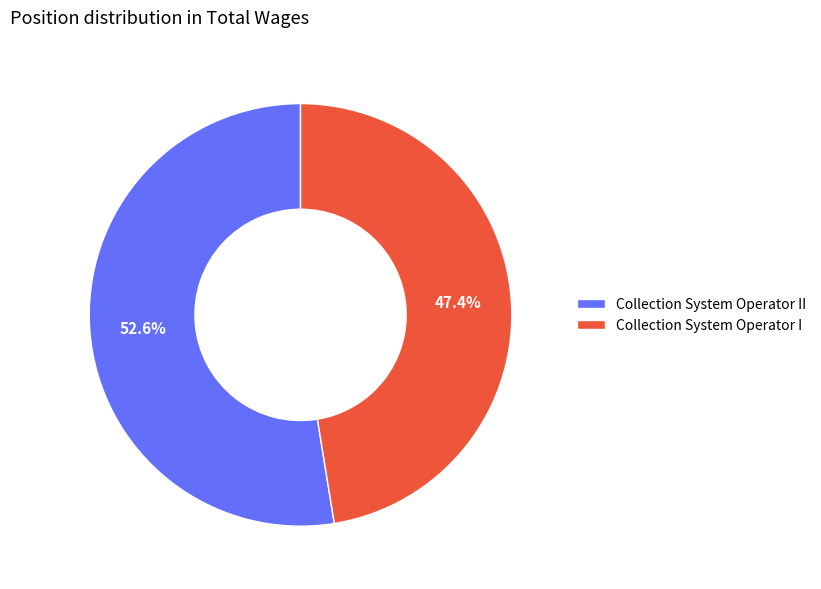

The Collection System Operator I slice represents 47% of the pie. True or false?

True